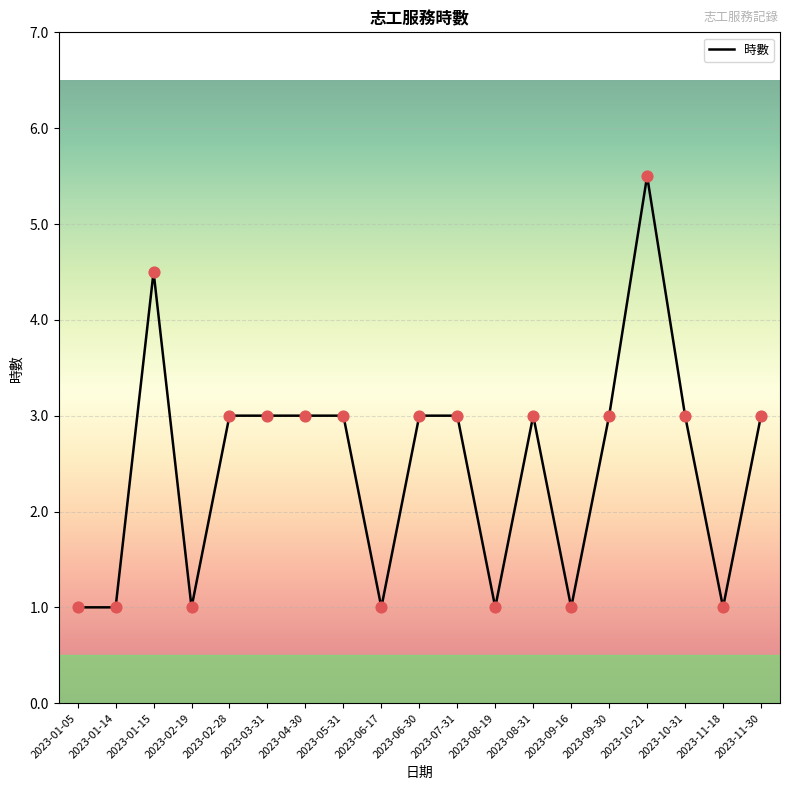

Which has a higher value, 2023-04-30 or 2023-01-15?

2023-01-15